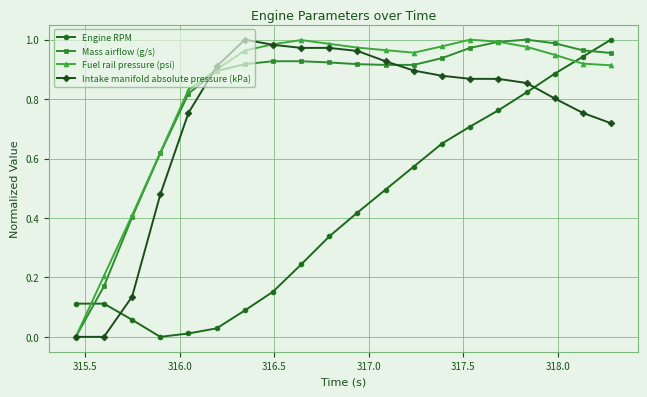

Which series ends up on top after the final intersection of Engine RPM and Mass airflow (g/s)?

Engine RPM